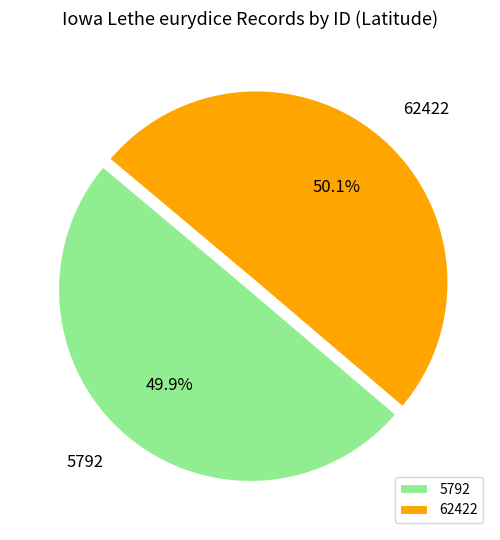

How many segments does this pie chart have?

2